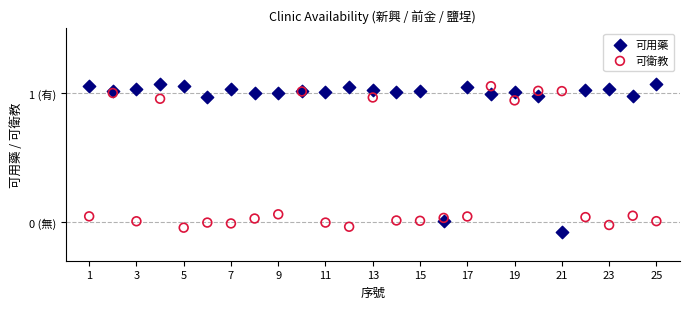

What are all the series names shown in the legend?

可用藥, 可衛教